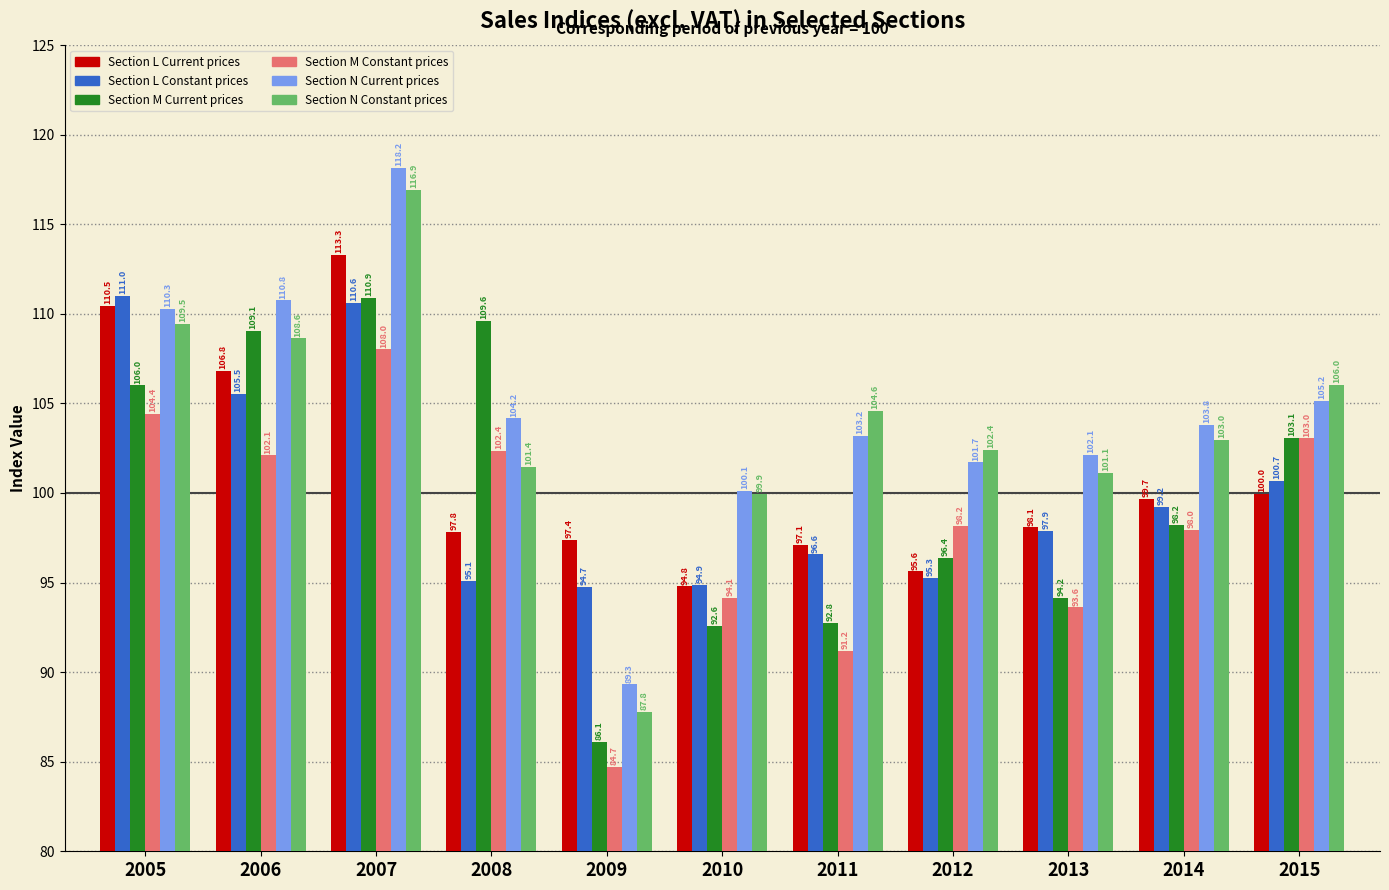

What is the difference between the maximum and minimum values in the Section L Current prices series?

18.5